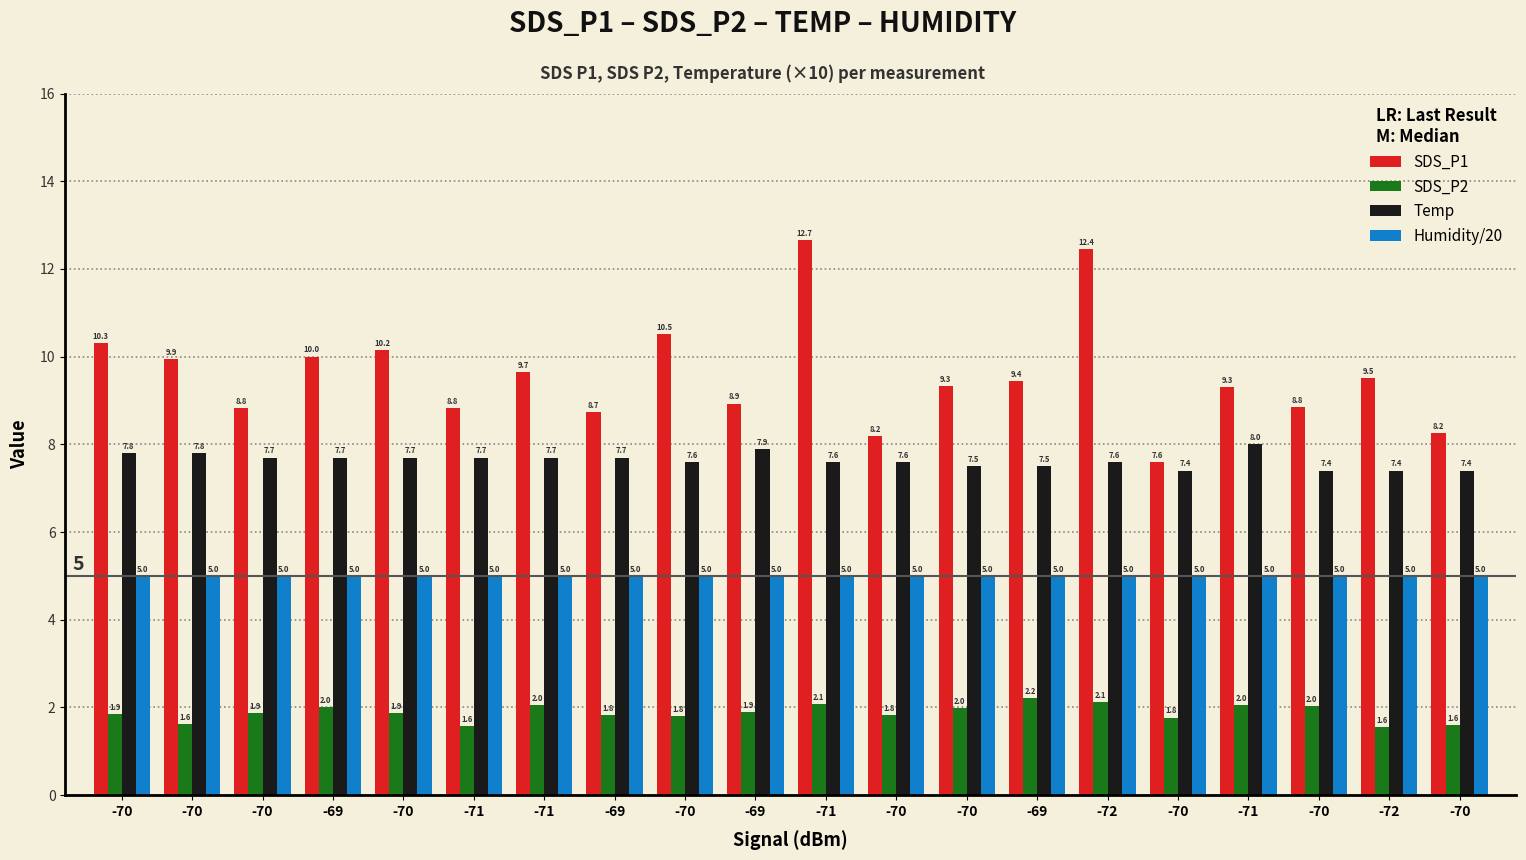

What is the smallest value displayed?

1.6